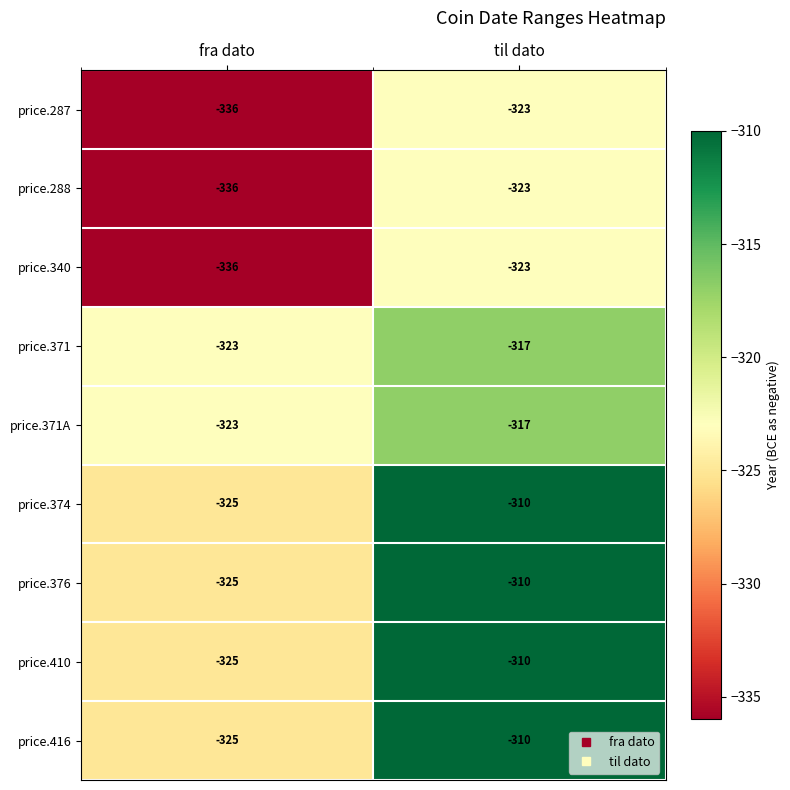

What is the difference between the highest and lowest values at fra dato?

13